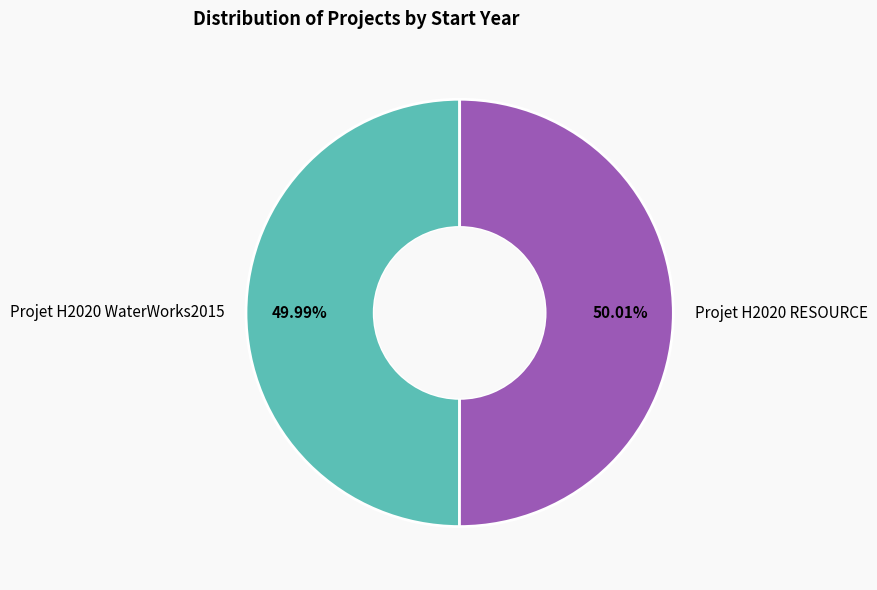

Do Projet H2020 RESOURCE and Projet H2020 WaterWorks2015 together represent more than half of the pie?

Yes